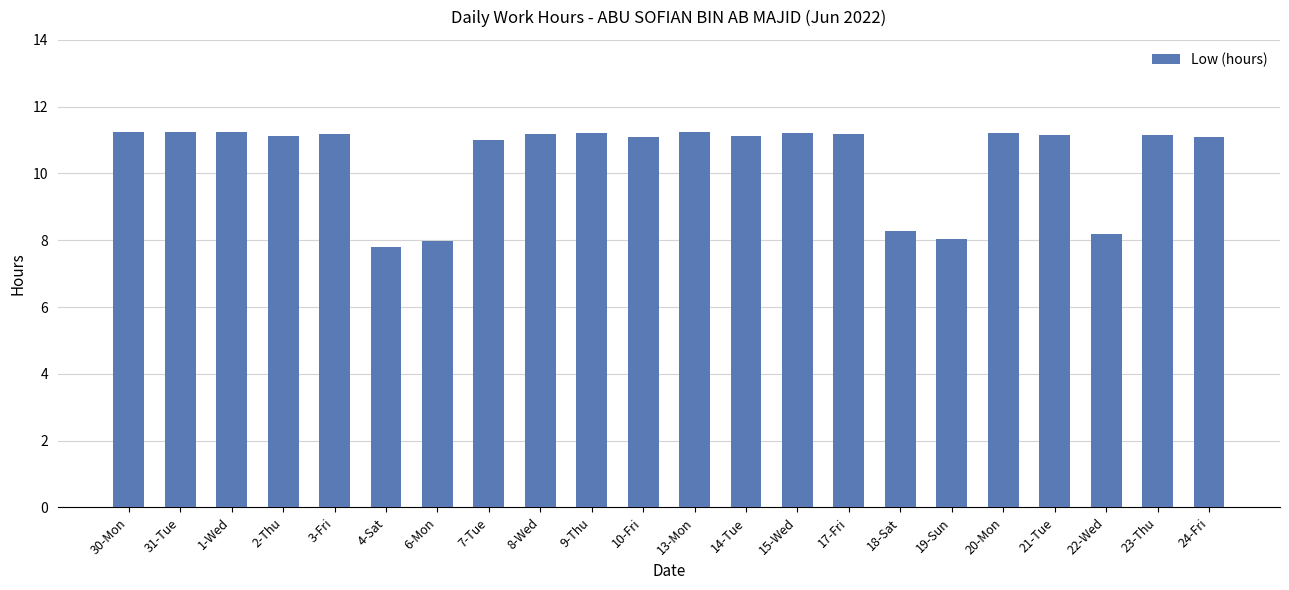

What is the label of the 9th bar from the left?

8-Wed